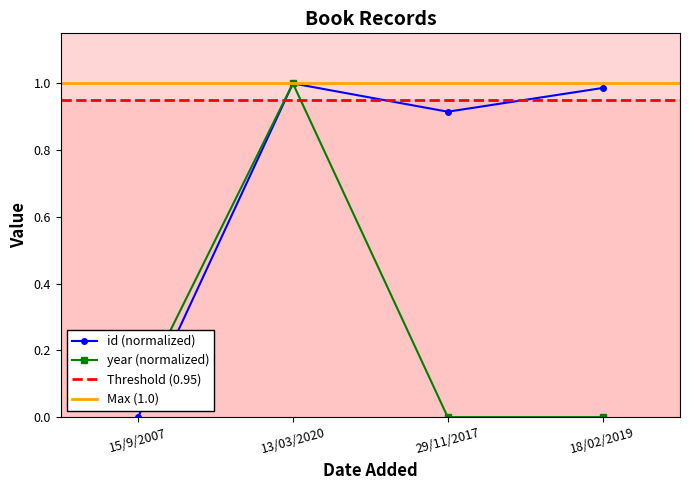

List the series in order of their peak value, highest first.

id, year